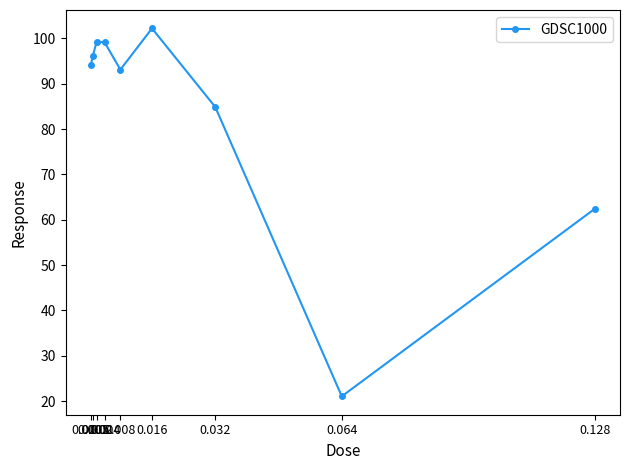

At which label is the value closest to 61?

0.128